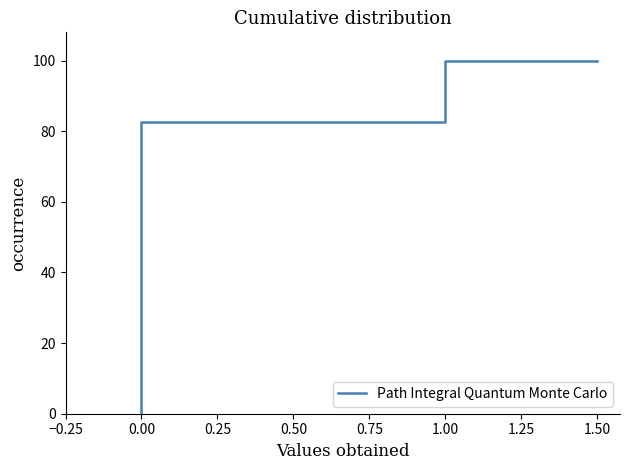

What is the label of the 3rd point from the left?

1.00